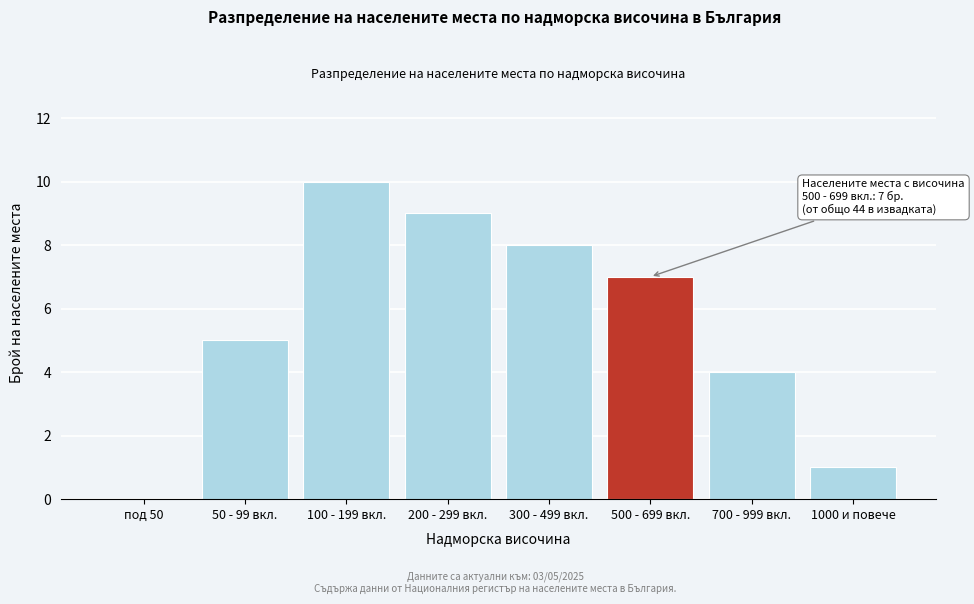

Reading left to right, extract all data points from this chart.

под 50=0	50 - 99 вкл.=5	100 - 199 вкл.=10	200 - 299 вкл.=9	300 - 499 вкл.=8	500 - 699 вкл.=7	700 - 999 вкл.=4	1000 и повече=1